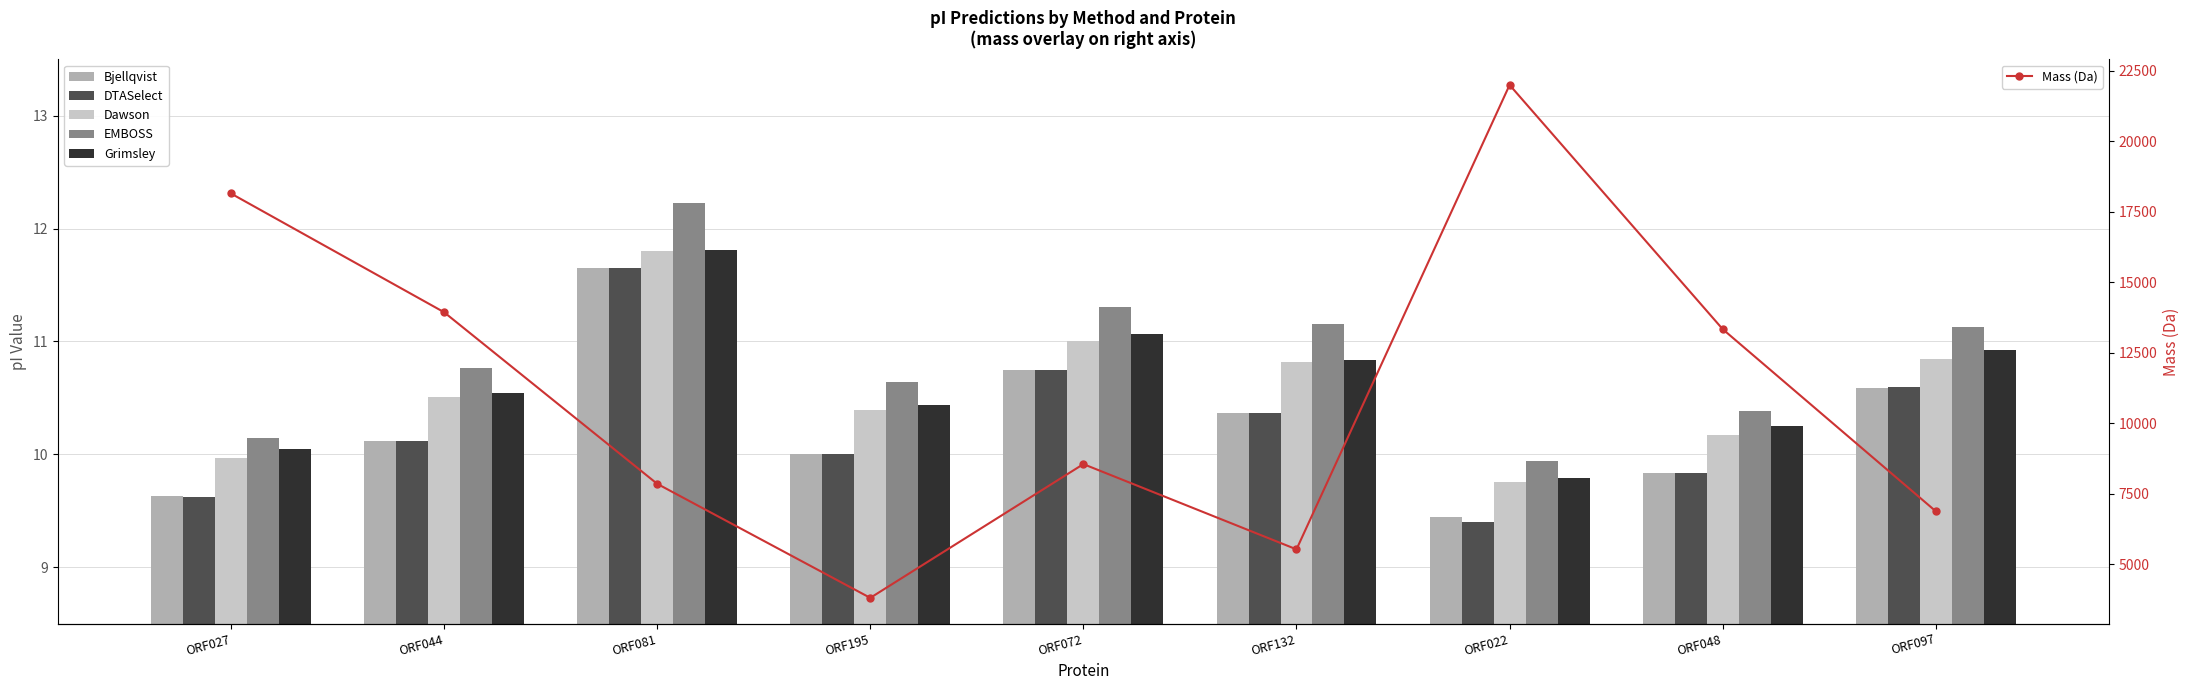

Which has a higher value, ORF022 or ORF195?

ORF195